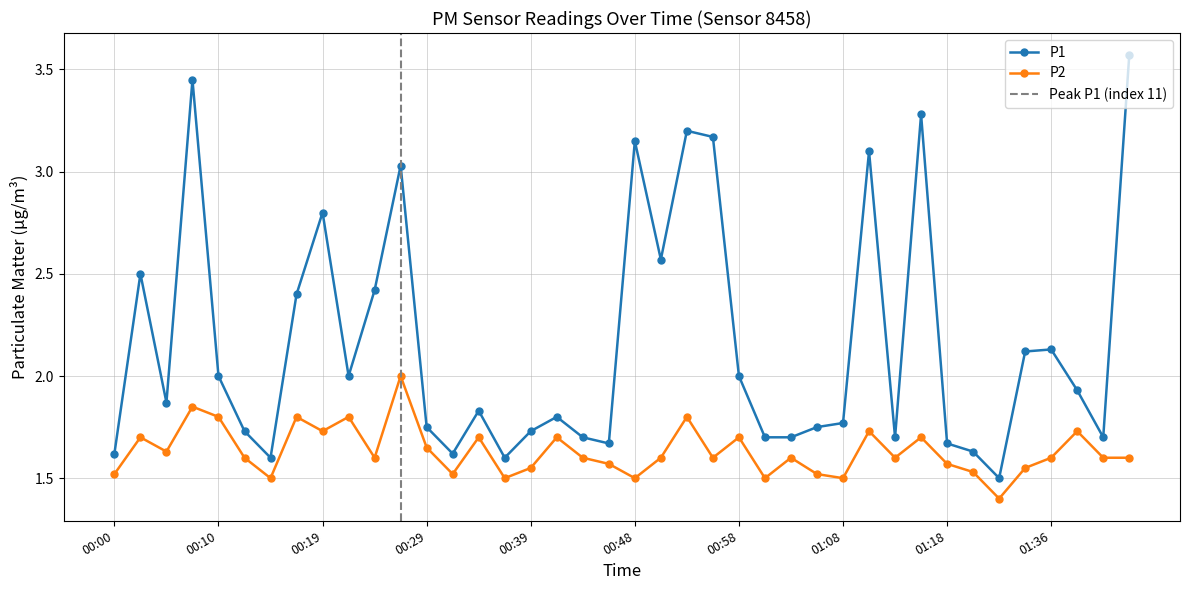

At 01:43, list the series in order from smallest to largest.

P2, P1